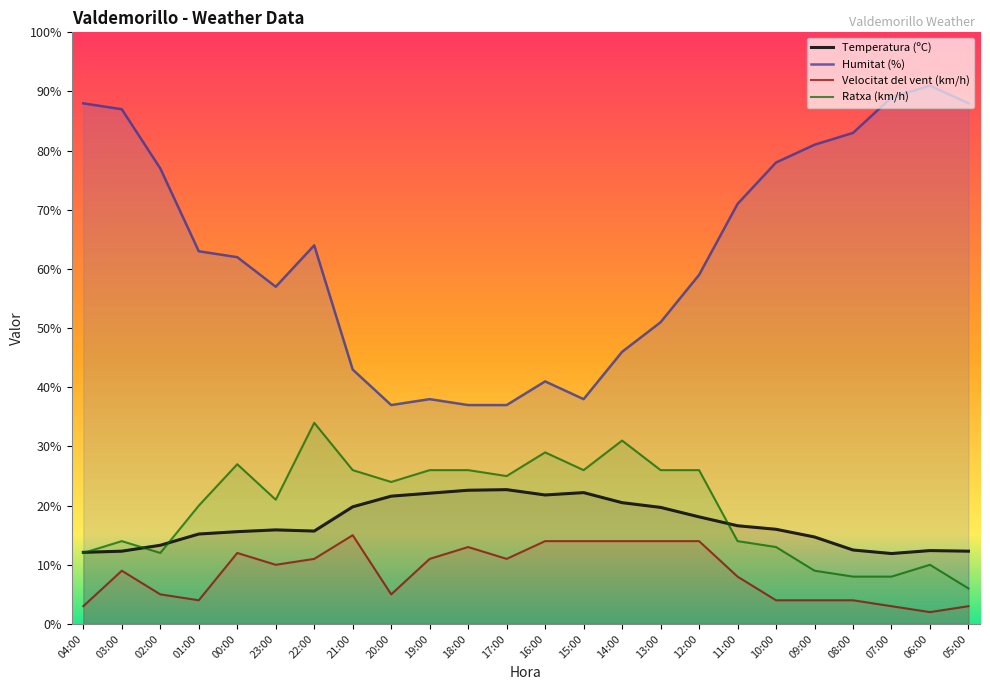

The value of Temperatura (ºC) at 11:00 is 3.8. True or false?

False